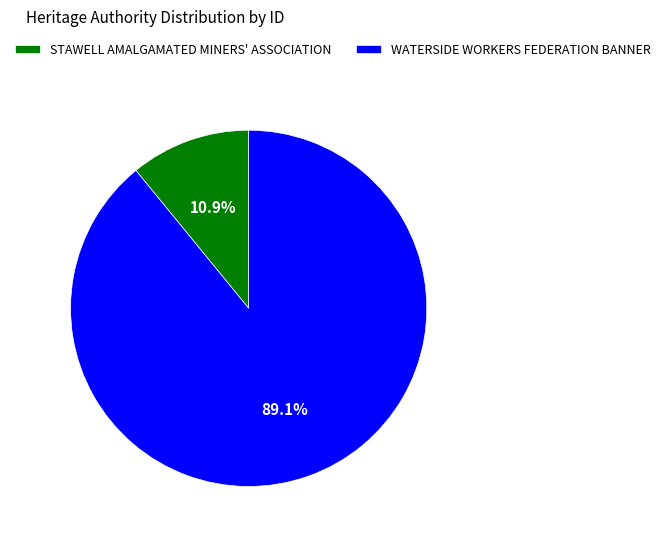

What percentage is the STAWELL AMALGAMATED MINERS' ASSOCIATION slice, to the nearest percent?

11%